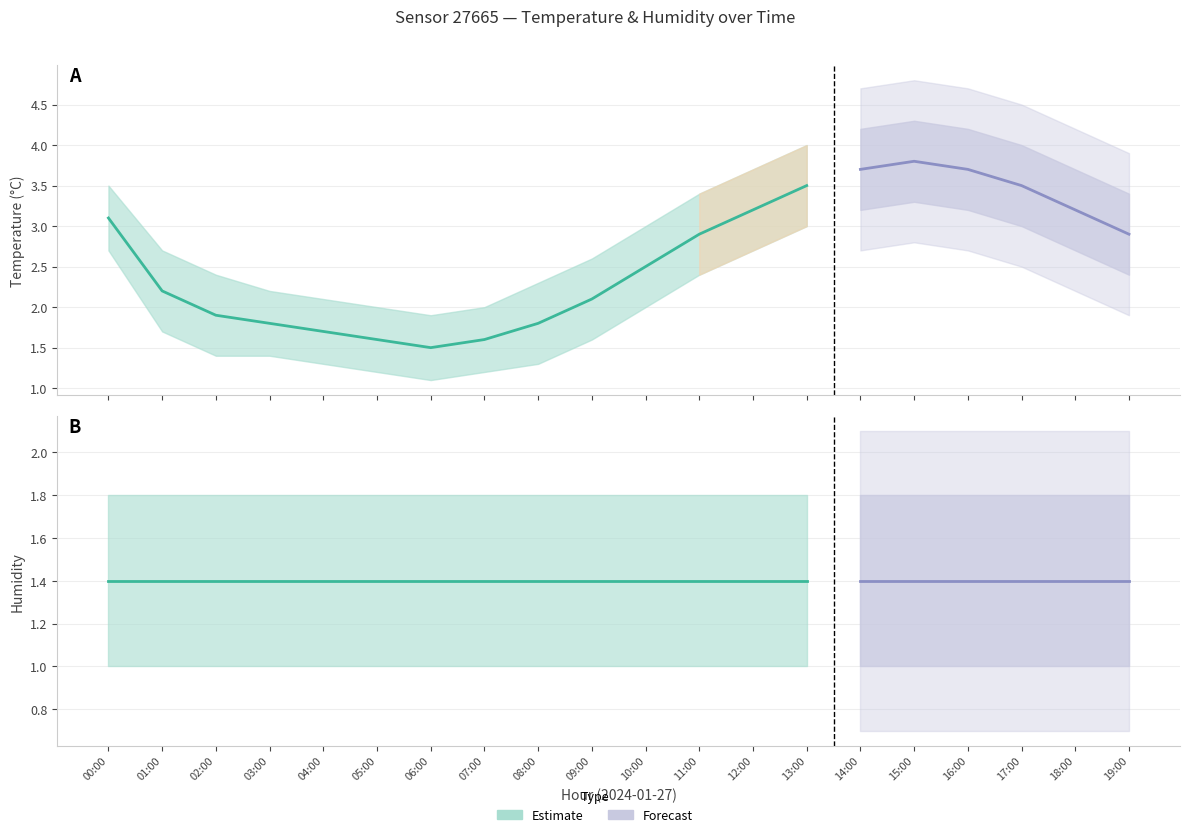

What is the difference between the highest and lowest values at 05:00?

1.0